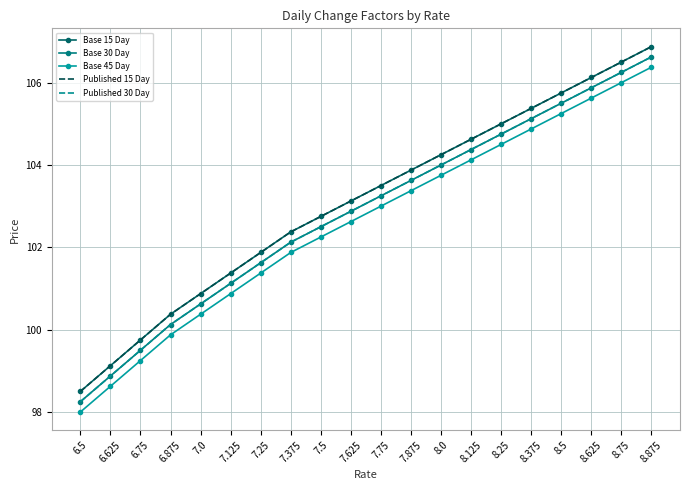

Reading left to right, transcribe all the data shown in this chart.

Base 15 Day: 98.5	99.1	99.8	100.4	100.9	101.4	101.9	102.4	102.8	103.1	103.5	103.9	104.2	104.6	105.0	105.4	105.8	106.1	106.5	106.9
Base 30 Day: 98.2	98.9	99.5	100.1	100.6	101.1	101.6	102.1	102.5	102.9	103.2	103.6	104.0	104.4	104.8	105.1	105.5	105.9	106.2	106.6
Base 45 Day: 98.0	98.6	99.2	99.9	100.4	100.9	101.4	101.9	102.2	102.6	103.0	103.4	103.8	104.1	104.5	104.9	105.2	105.6	106.0	106.4
Published 15 Day: 98.5	99.1	99.8	100.4	100.9	101.4	101.9	102.4	102.8	103.1	103.5	103.9	104.2	104.6	105.0	105.4	105.8	106.1	106.5	106.9
Published 30 Day: 98.2	98.9	99.5	100.1	100.6	101.1	101.6	102.1	102.5	102.9	103.2	103.6	104.0	104.4	104.8	105.1	105.5	105.9	106.2	106.6